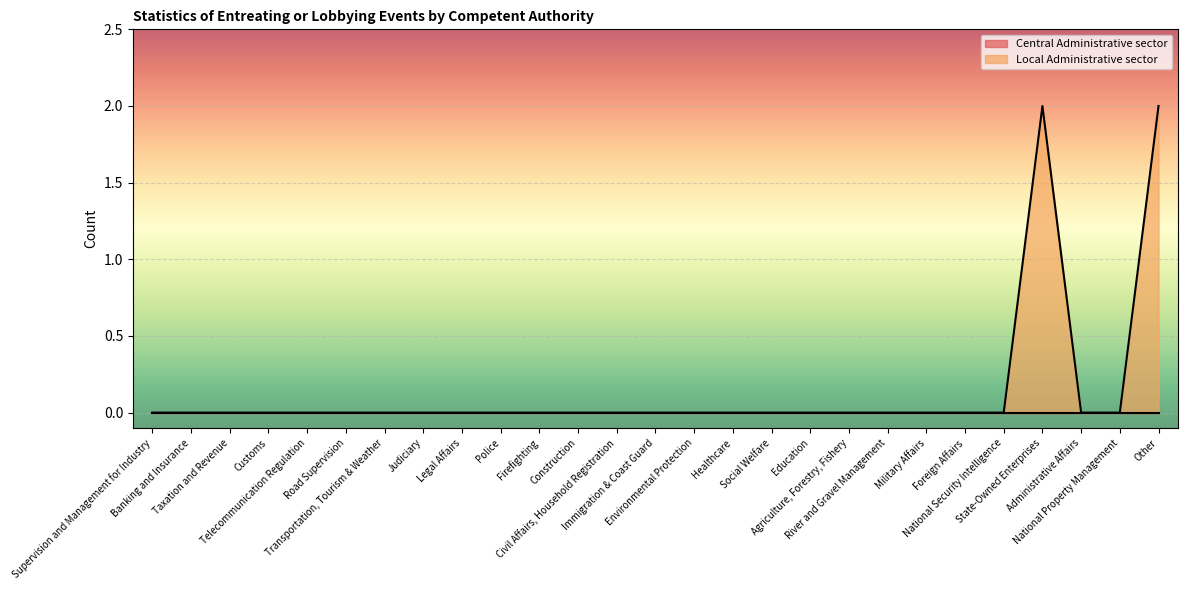

Is it true that the value at Agriculture, Forestry, Fishery is 0?

True